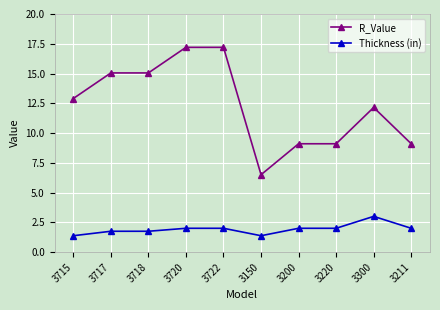

What is the sum of the Thickness (in) values at 3722 and 3300?

5.0